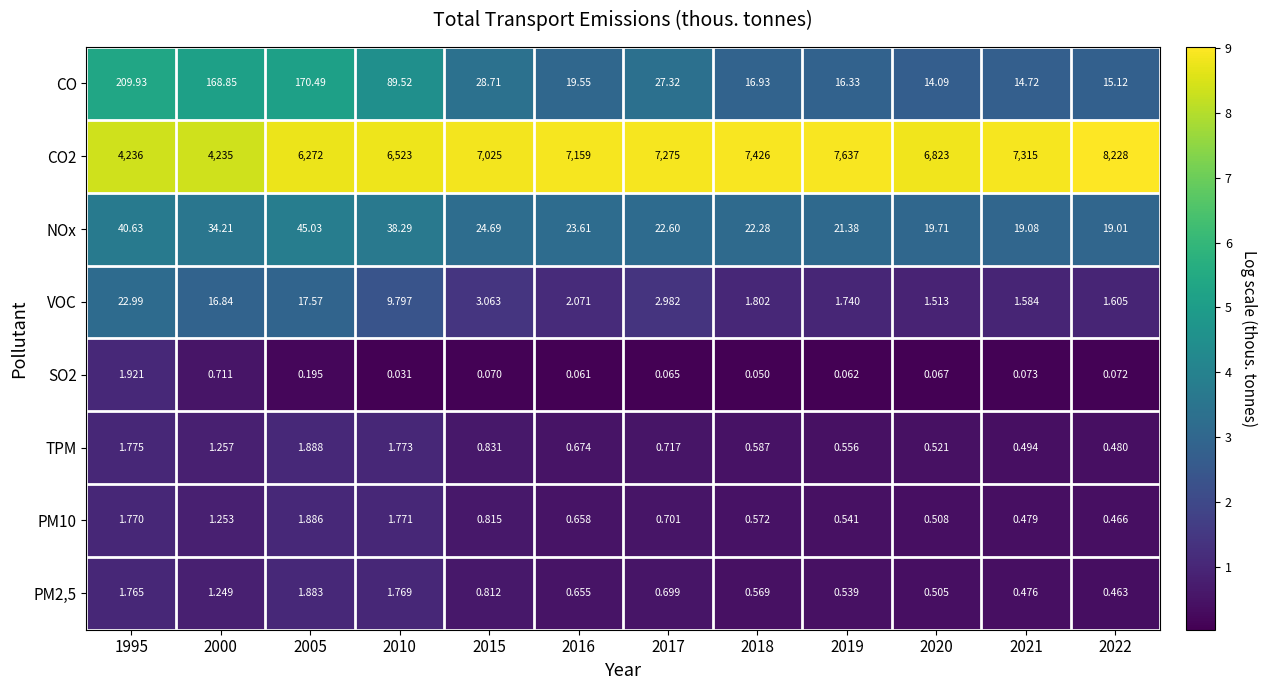

Is the value of CO2 at 2021 greater than the value of CO at 2019?

Yes